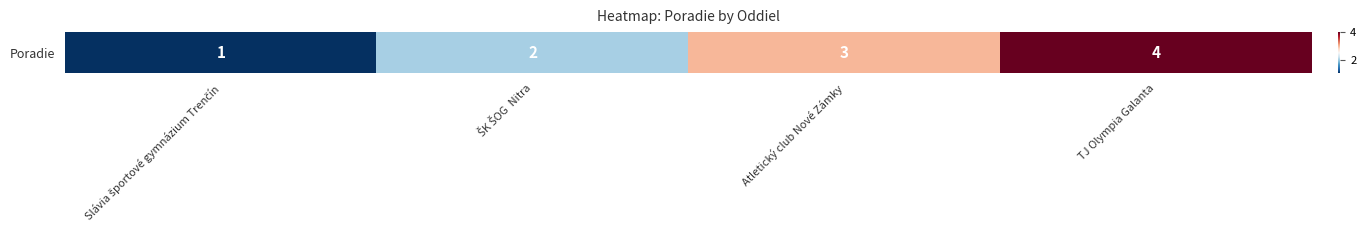

Which category has the highest value across all series?

TJ Olympia Galanta